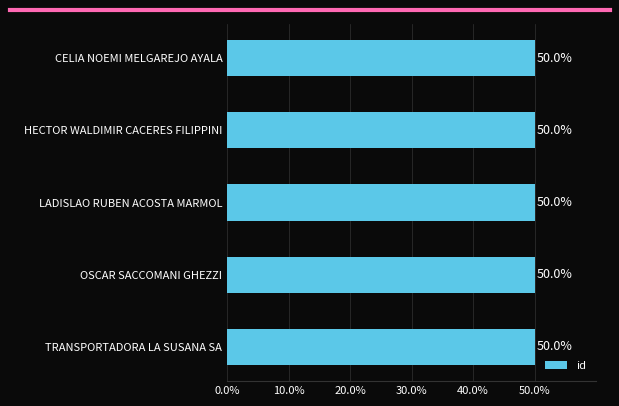

Count the values in the range 49 to 50.

5